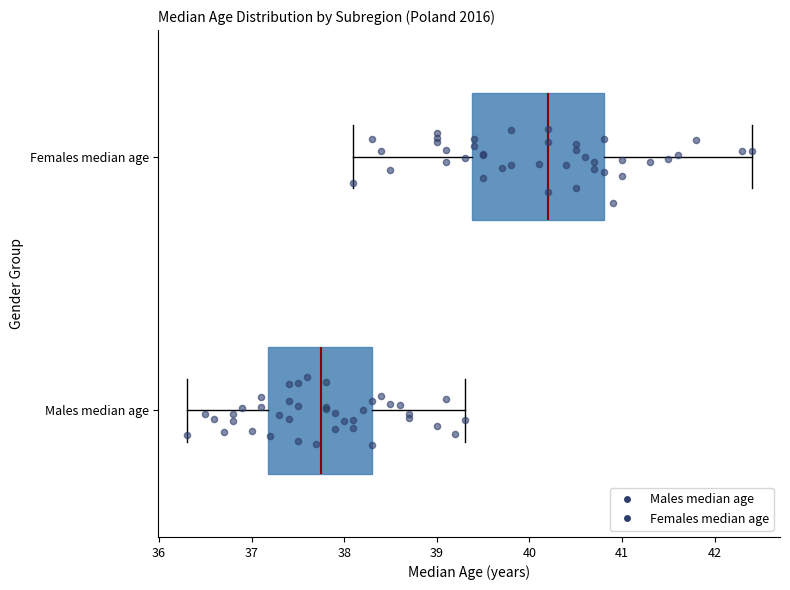

Reading bottom to top, transcribe this box plot: for each box, give where its median line is, the range the box spans, and where its two whiskers end, as read against the x-axis. The values are not printed on the chart, so give them approximately, as read against the axis.

Males median age: median 37.8, box 37.2 to 38.3, whiskers 36.3 to 39.3
Females median age: median 40.2, box 39.4 to 40.8, whiskers 38.1 to 42.4